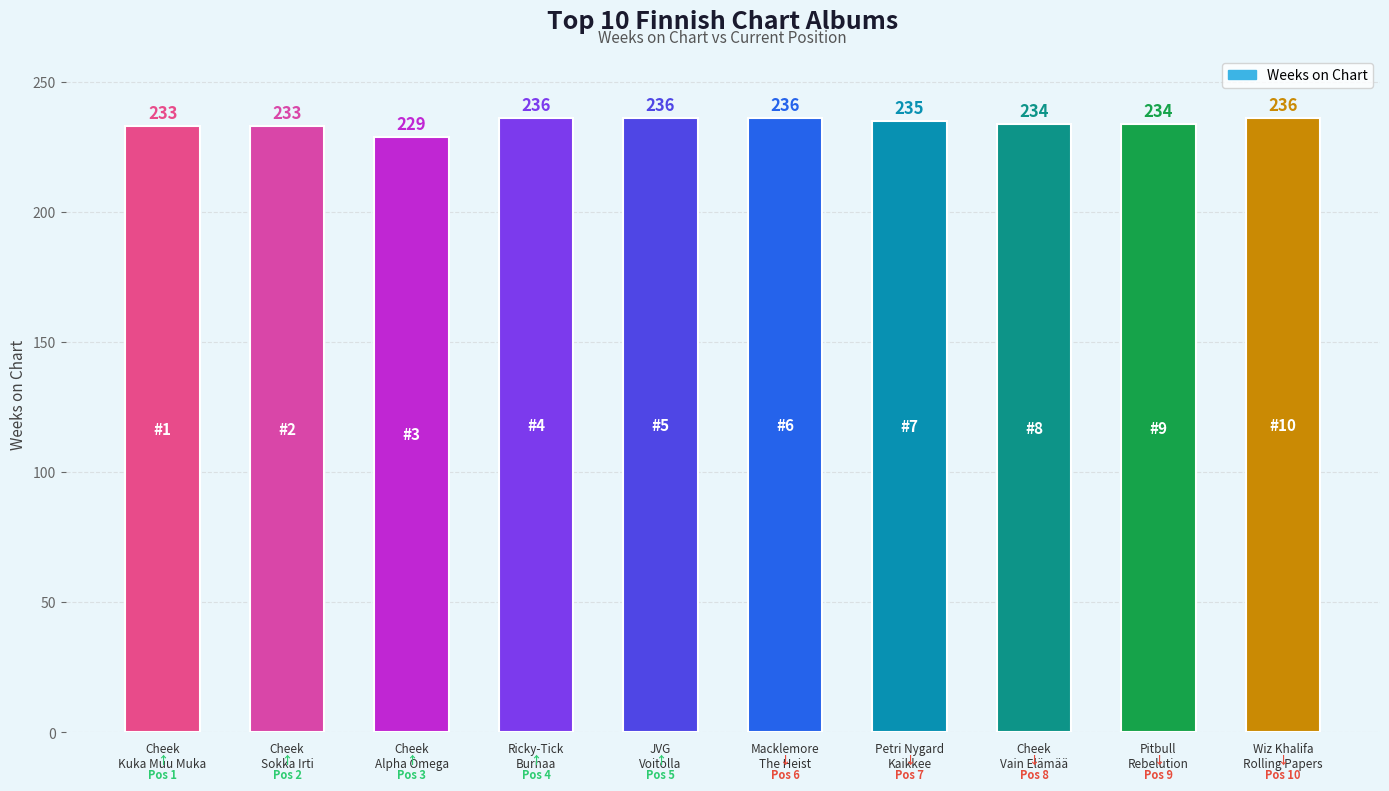

What is the greatest value displayed?

236